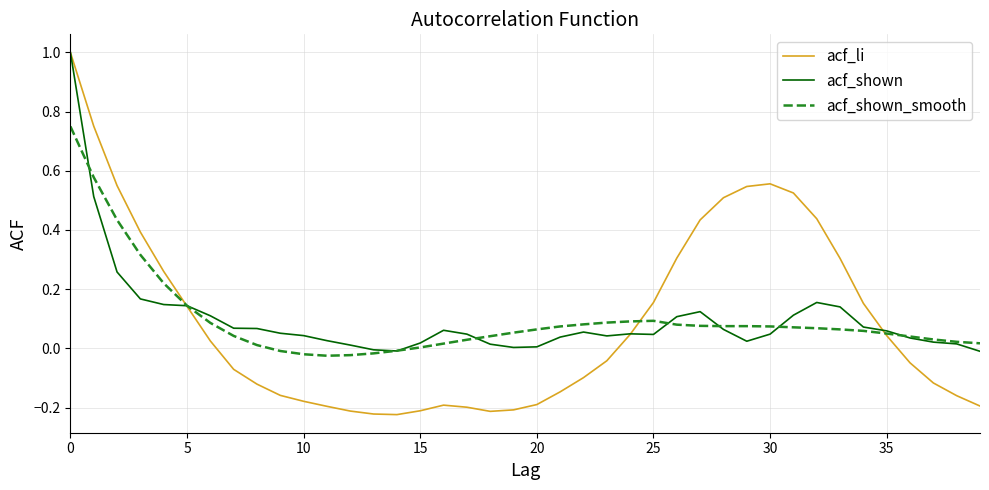

Which series has the largest range (max minus min)?

acf_li